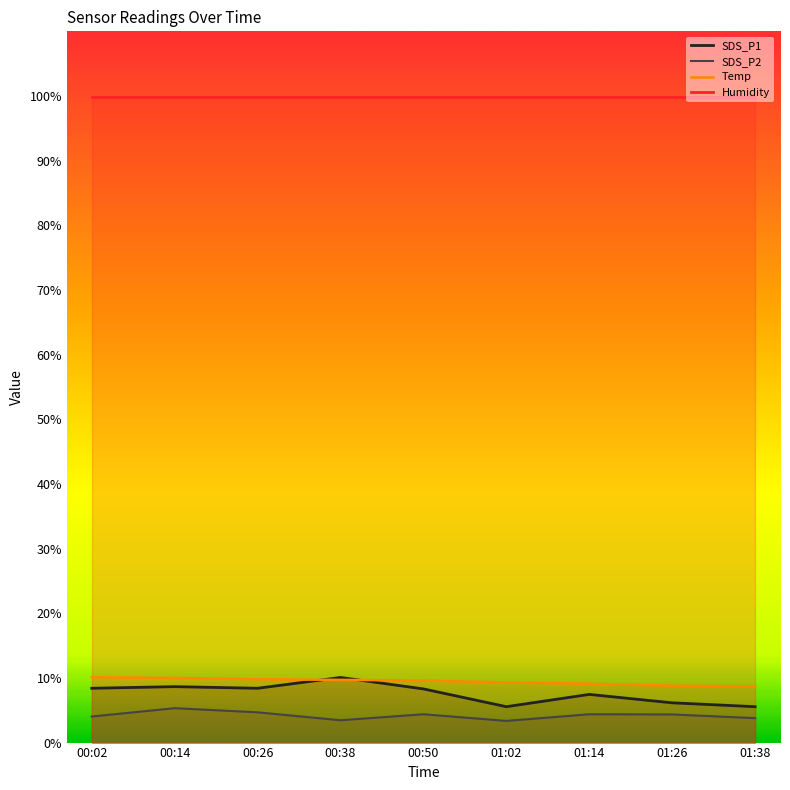

Where does the SDS_P2 series first go above 4?

00:02